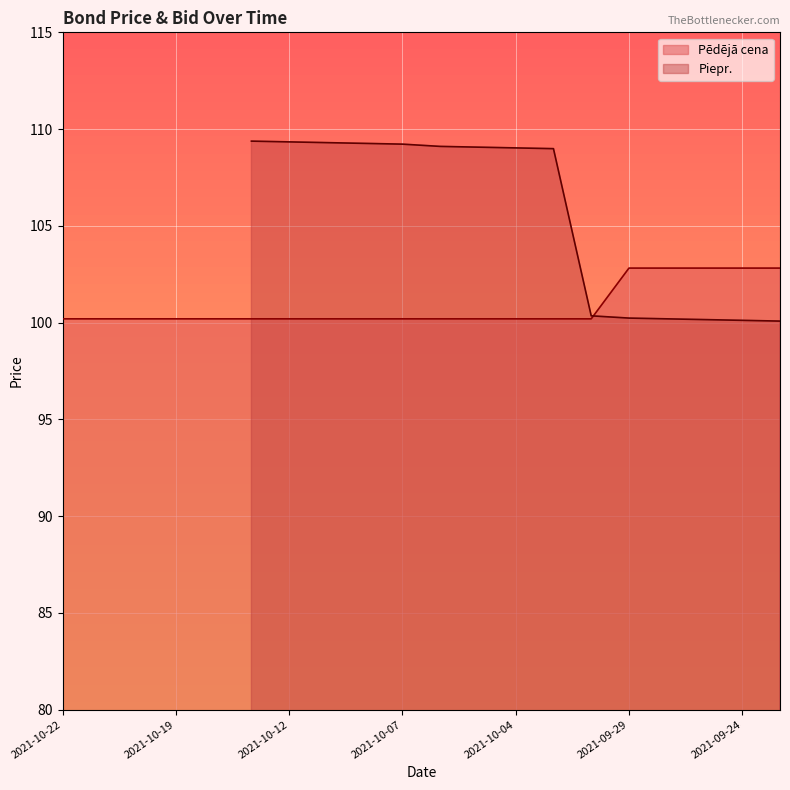

Where is the data nearest to the value 101?

2021-10-22